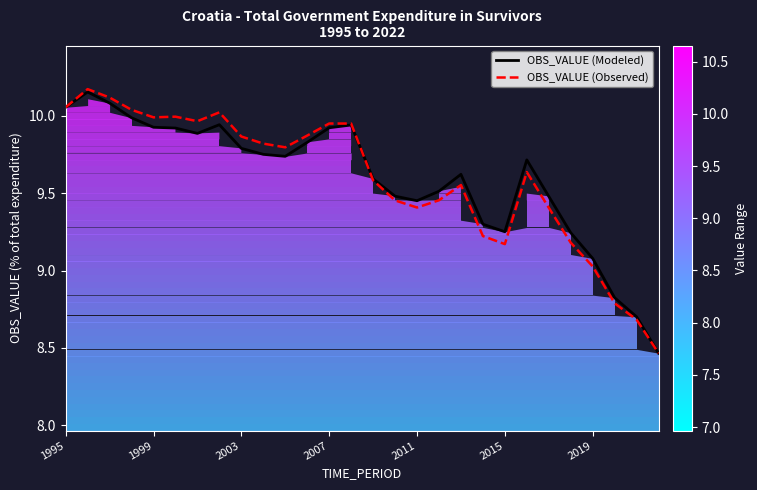

How many data points in OBS_VALUE (Observed) are above 9?

25